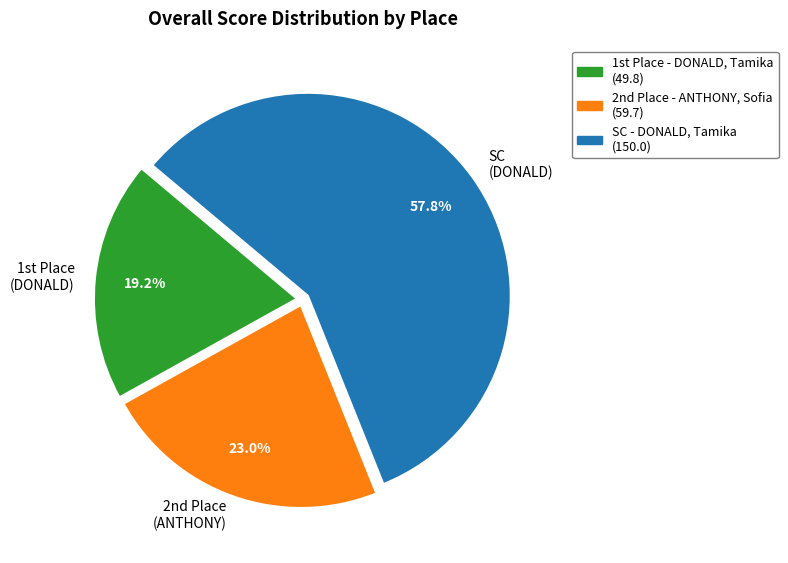

Which slice is the smallest?

1st Place (DONALD)